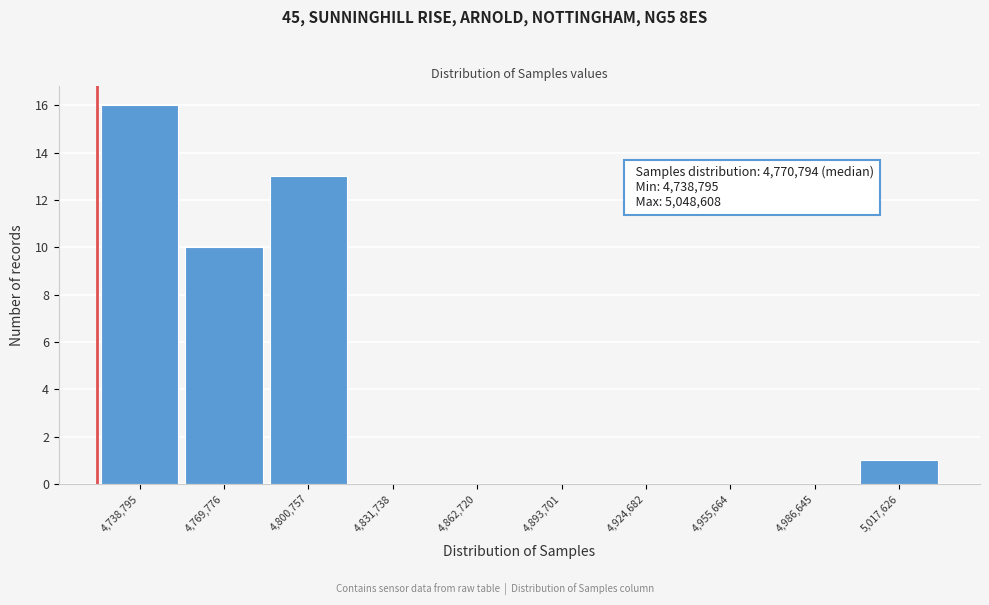

Reading left to right, what are all the values shown in this chart?

4,738,795=16	4,769,776=10	4,800,757=13	4,831,738=0	4,862,720=0	4,893,701=0	4,924,682=0	4,955,664=0	4,986,645=0	5,017,626=1